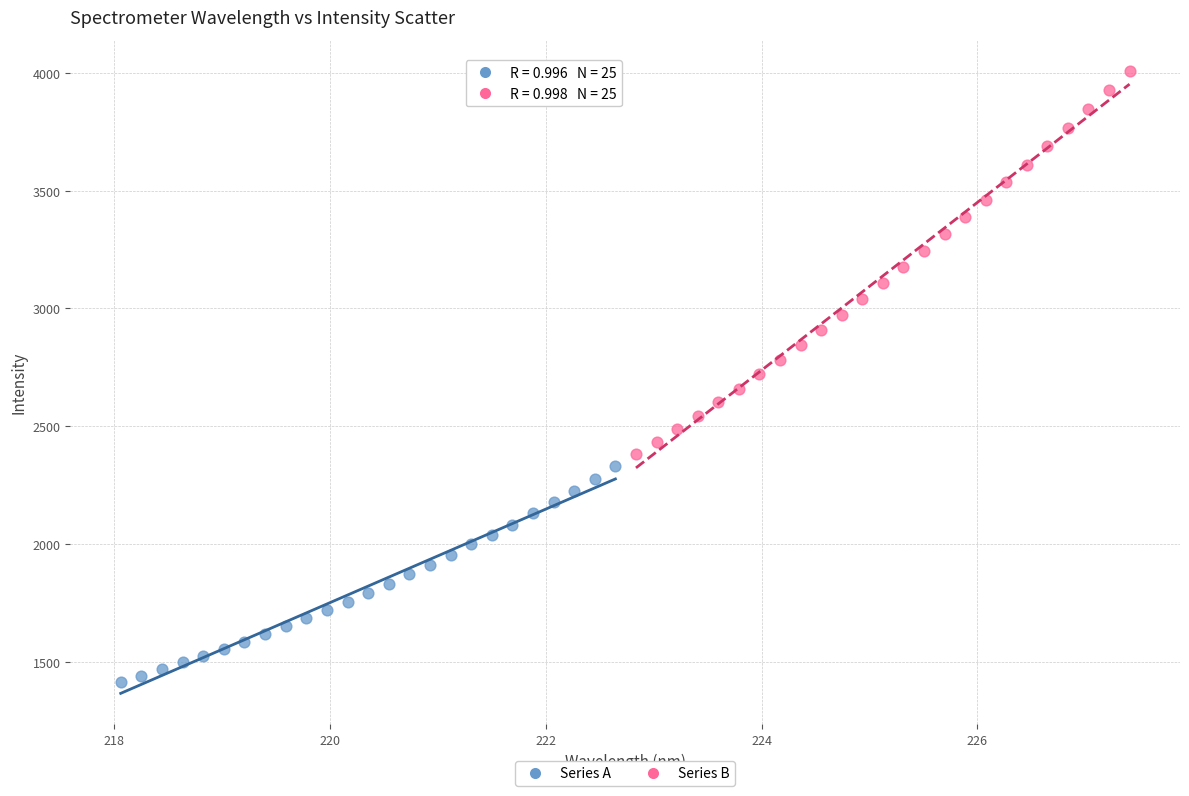

Which series contains the lowest Y value?

Series A